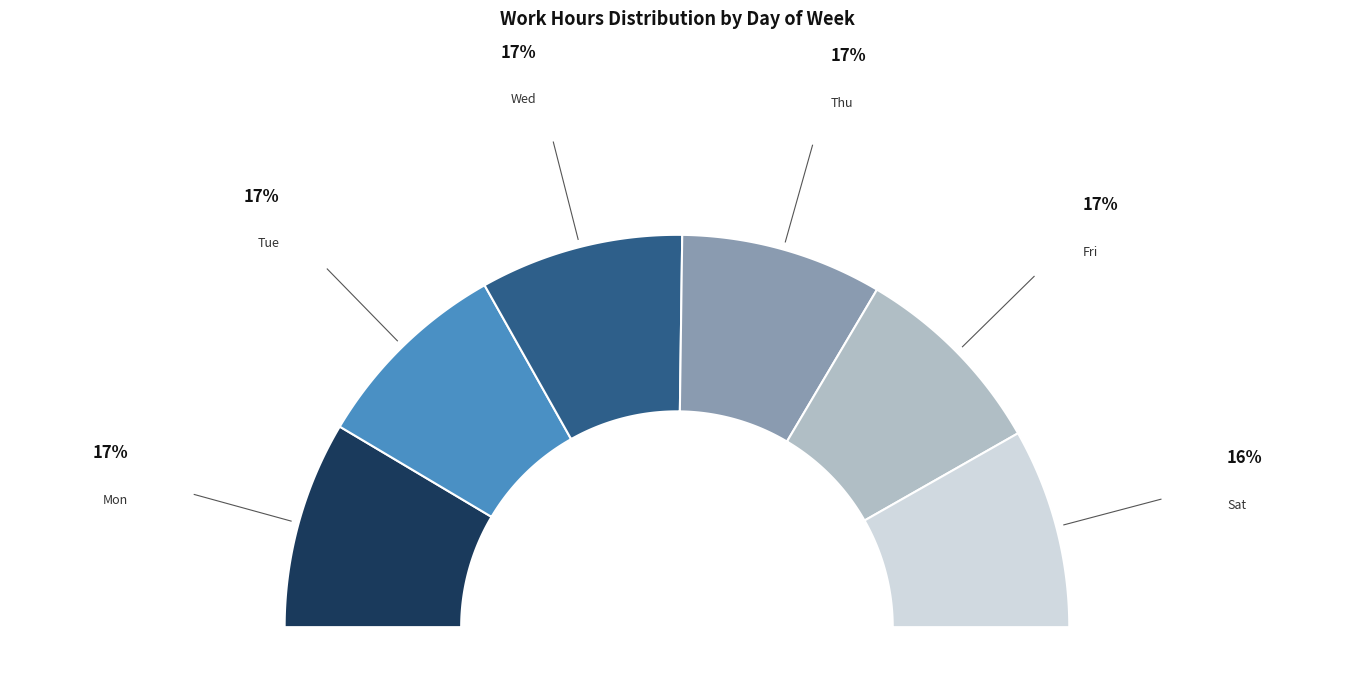

Is there a majority slice in this chart?

No